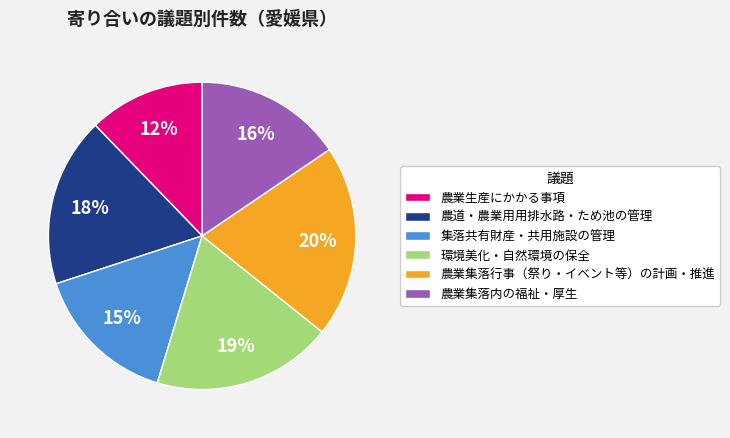

Count the number of slices in the pie.

6